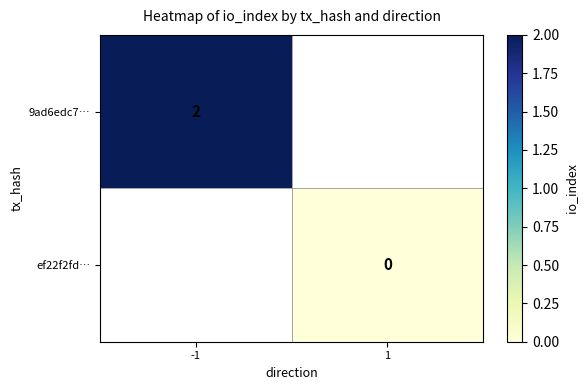

What is the maximum value shown in the chart?

2.0